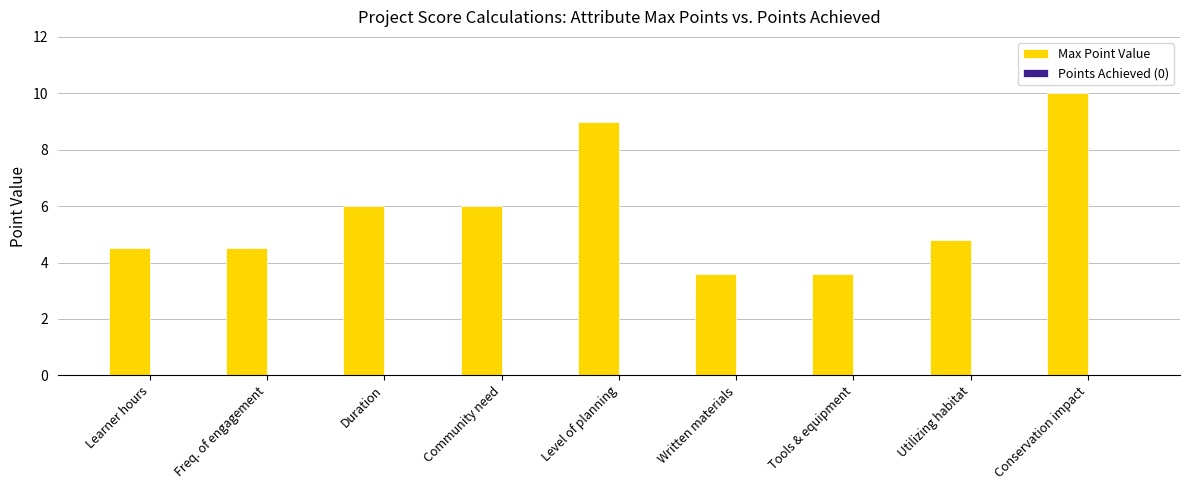

Is it true that the value at Tools & equipment is 3.6?

True